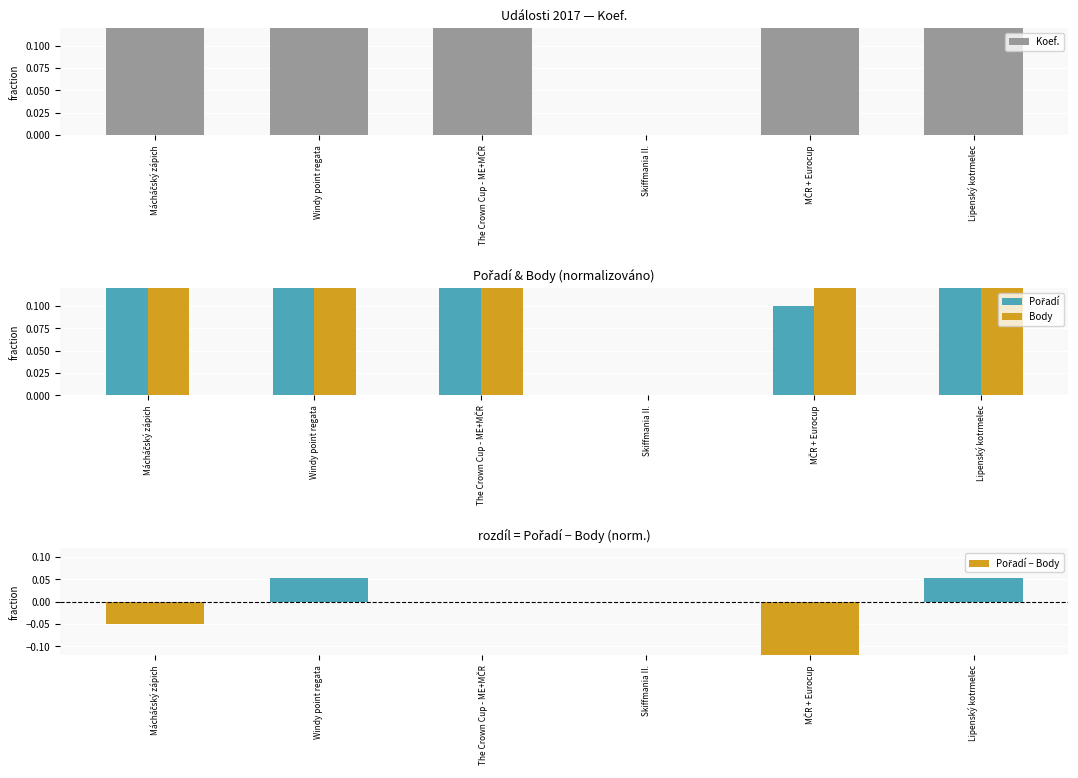

List the series in order of their peak value, highest first.

Koef., Pořadí, Body, Pořadí − Body